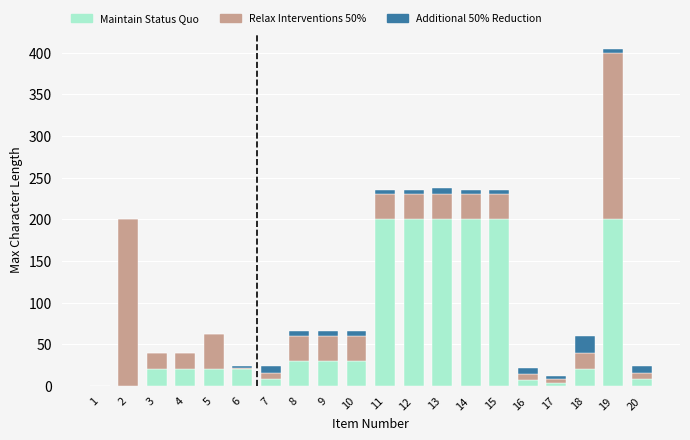

How many series are shown in this chart?

3